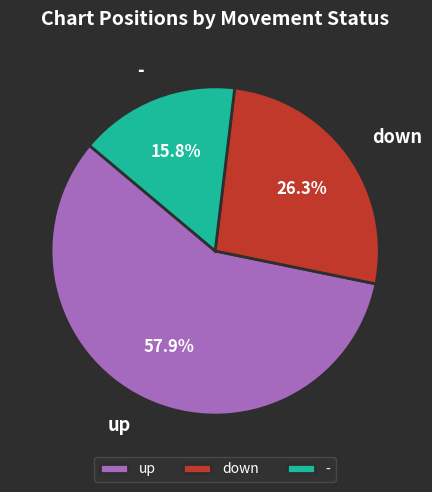

Rank the categories by value from lowest to highest.

-, down, up